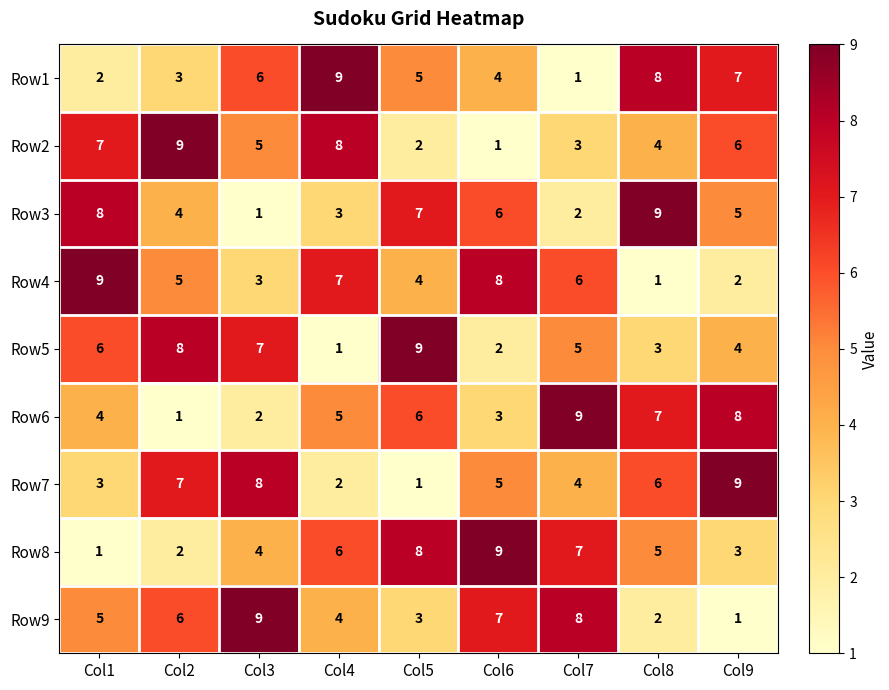

Where does the Row1 series first go above 5?

Col3